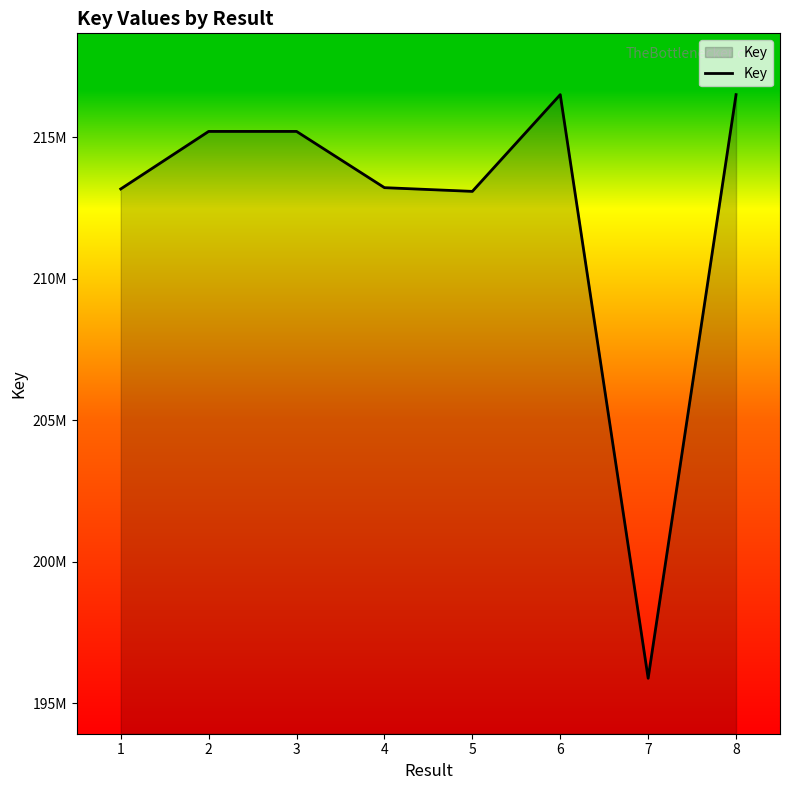

True or false: the data shows 215198147 at 3.

True